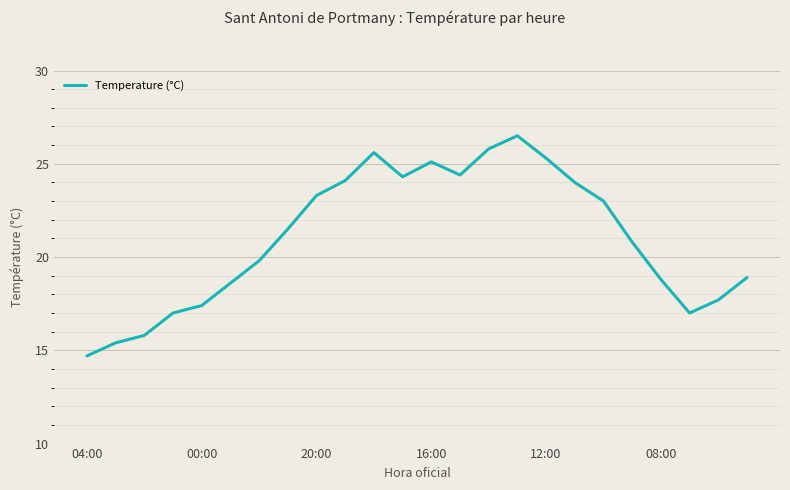

What is the greatest value displayed?

26.5